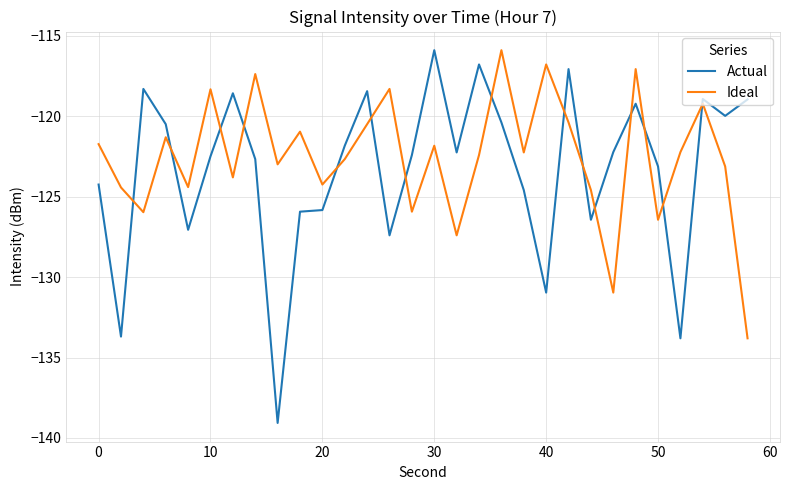

Which series has the widest spread of values?

Actual